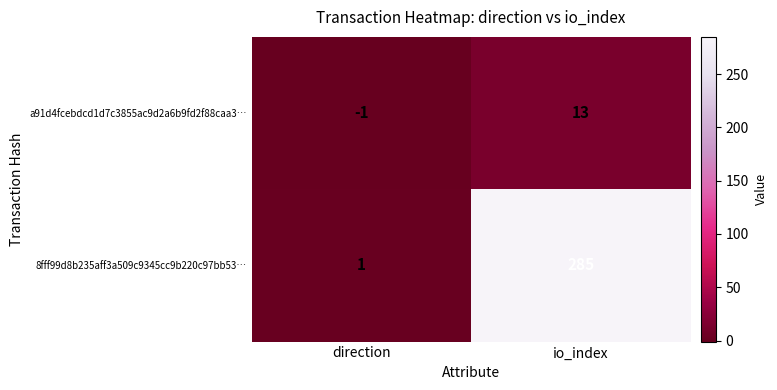

At how many categories does at least one series exceed 17?

1